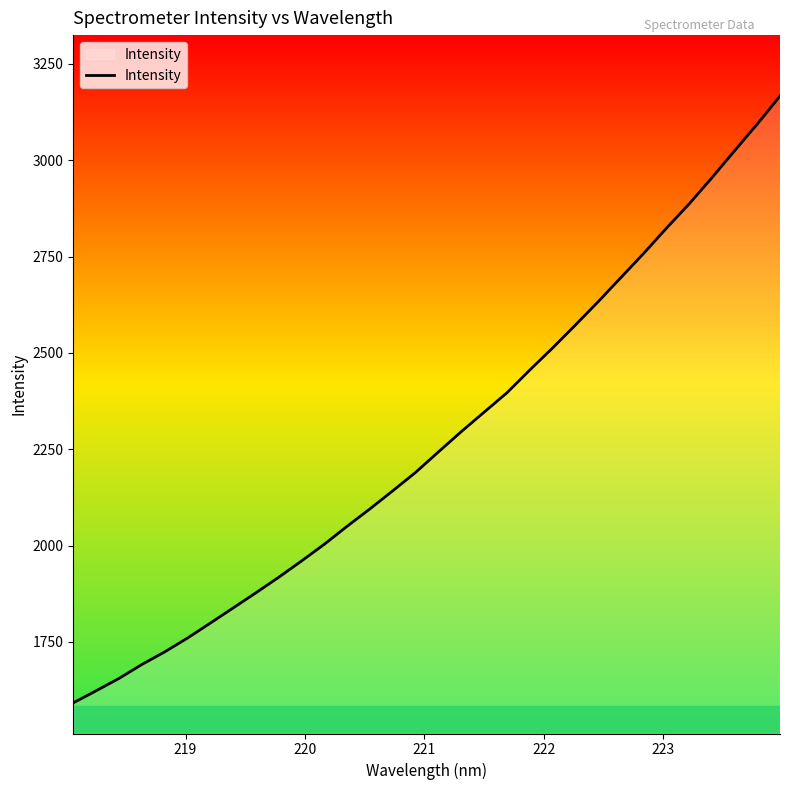

What is the maximum value shown in the chart?

3166.2